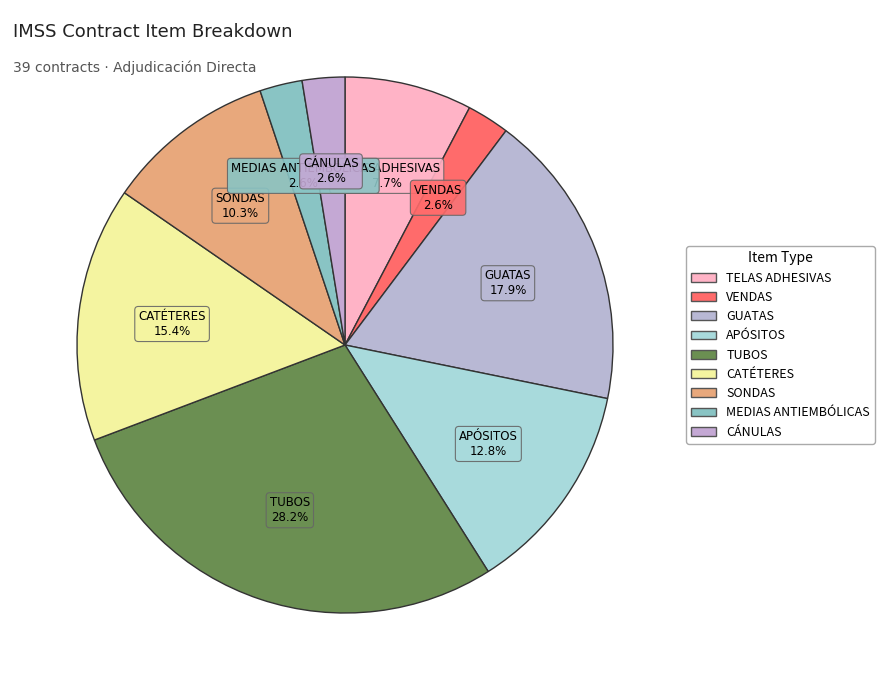

How many segments does this pie chart have?

9